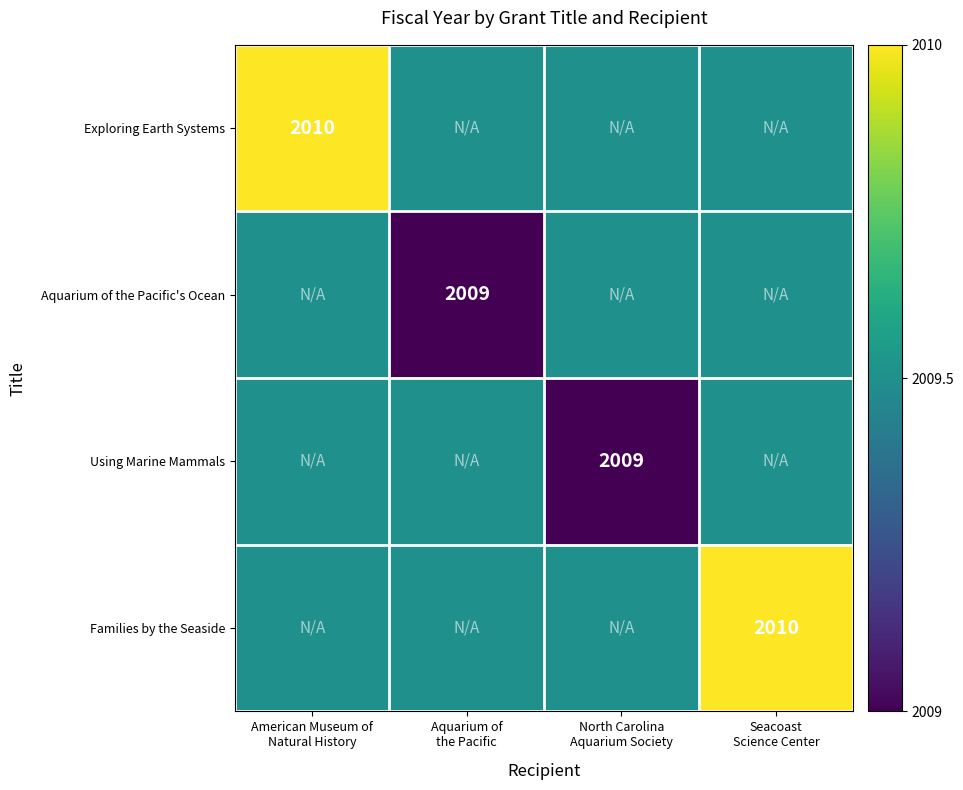

The Aquarium of the Pacific's Ocean series shows 1350.6 at Aquarium of the Pacific. True or false?

False